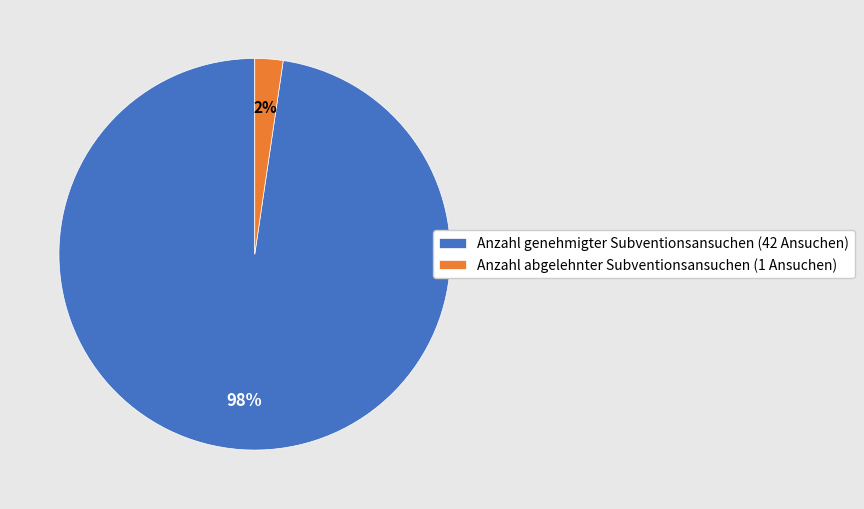

How many slices are in this pie chart?

2